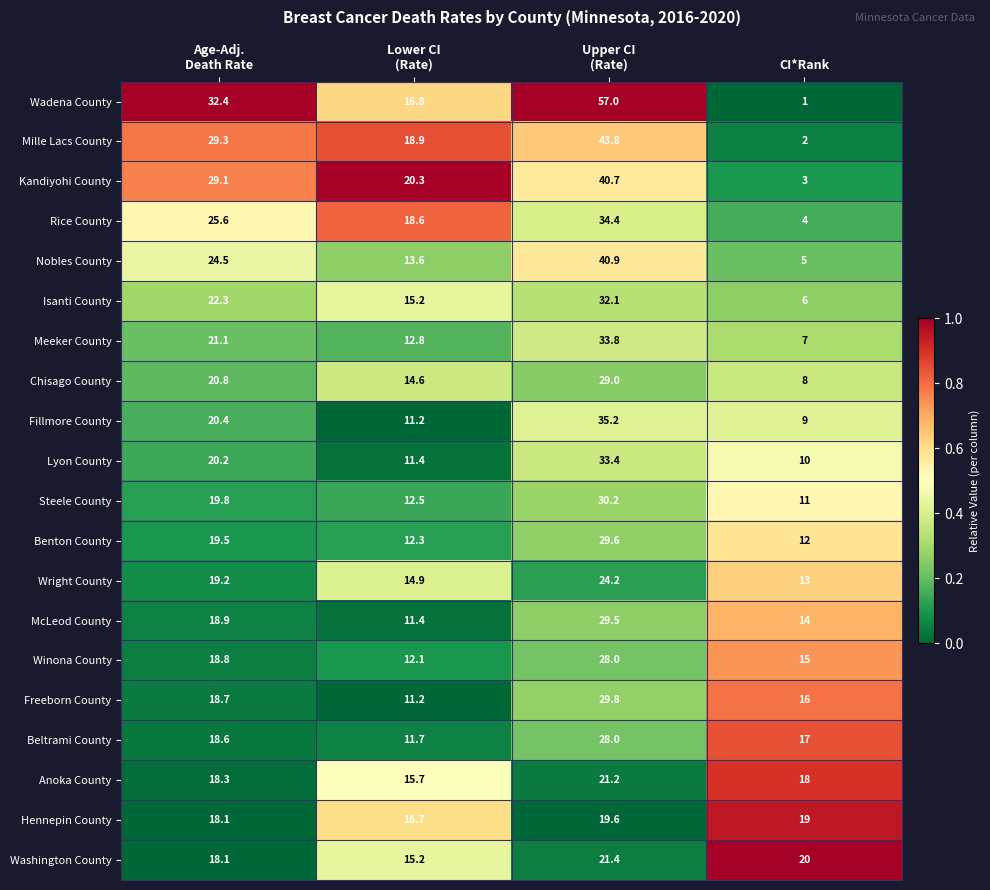

What is the difference between the maximum and minimum values in the Benton County series?

17.6